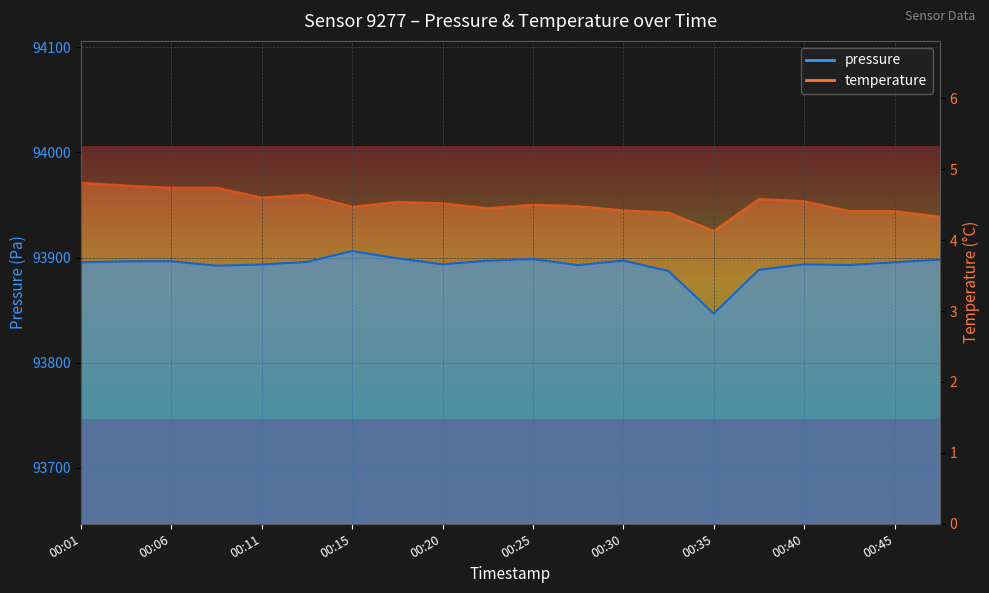

How many interior local peaks does the temperature series have?

4